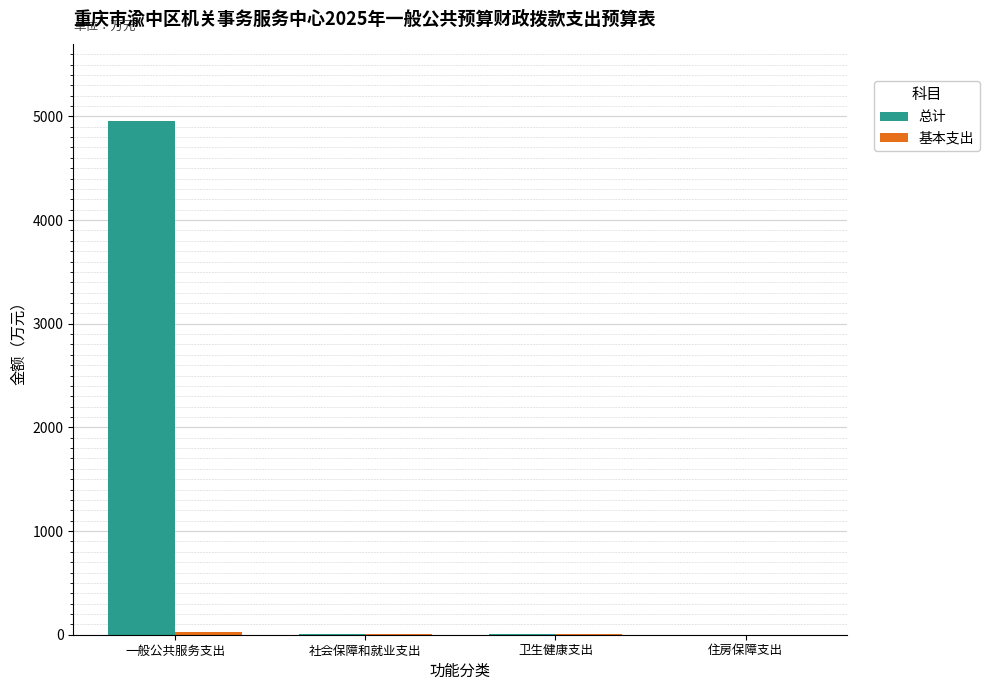

Between 一般公共服务支出 and 卫生健康支出, which series saw the biggest shift?

总计